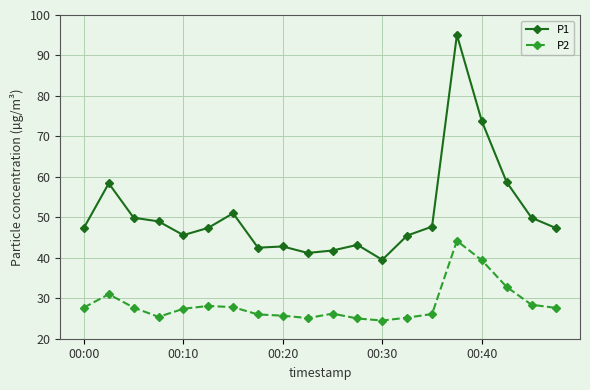

True or false: P1 and P2 cross at least once.

False